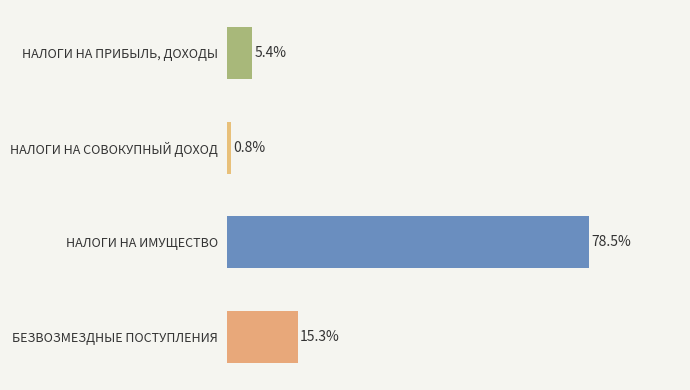

What is the label of the 1st bar from the top?

НАЛОГИ НА ПРИБЫЛЬ, ДОХОДЫ